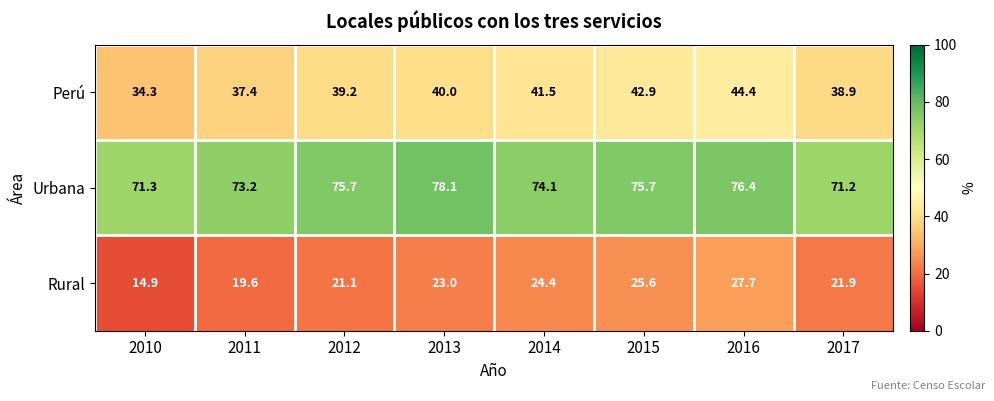

Which series has the largest range (max minus min)?

Rural